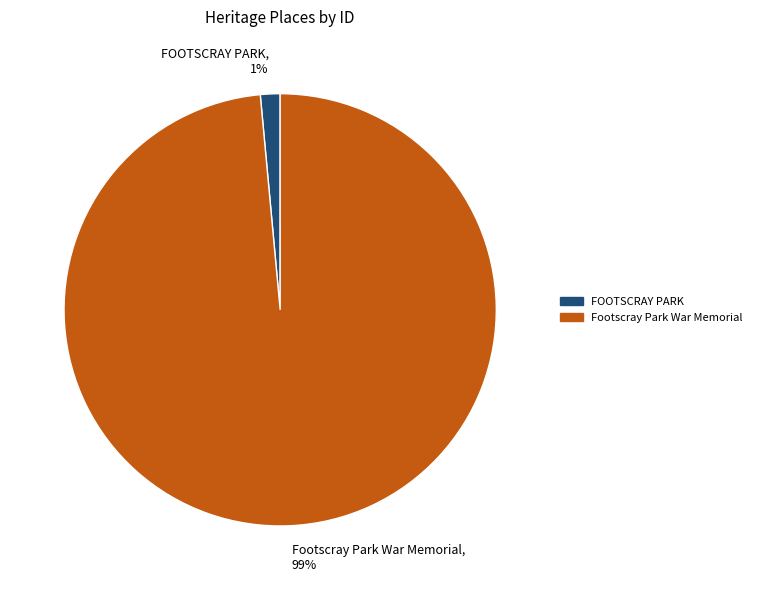

To the nearest percent, what percentage of the pie is FOOTSCRAY PARK?

1%